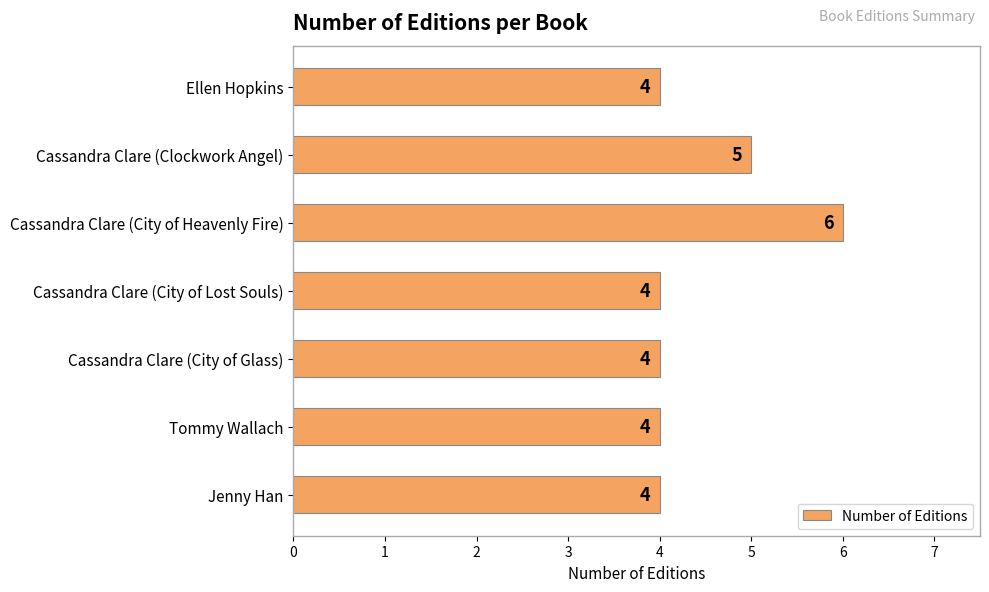

At which category does the chart reach its peak across all series?

Cassandra Clare (City of Heavenly Fire)